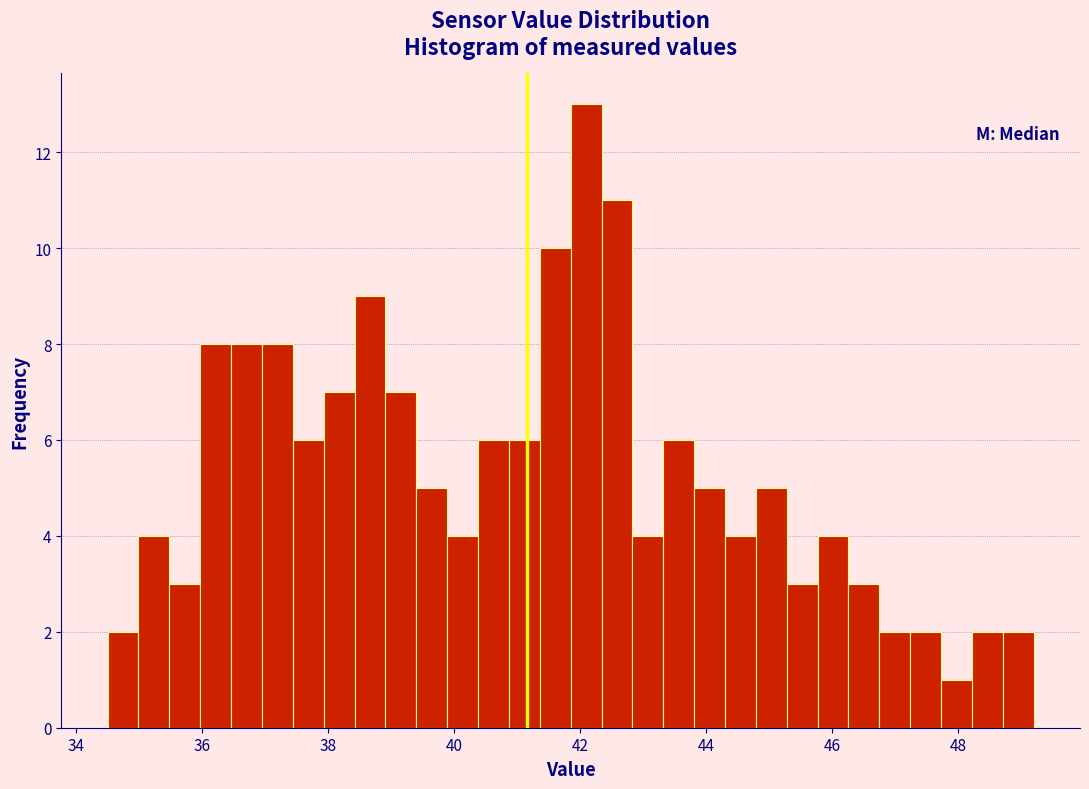

Read against the x-axis, roughly where is the centre of the tallest bar?

42.0